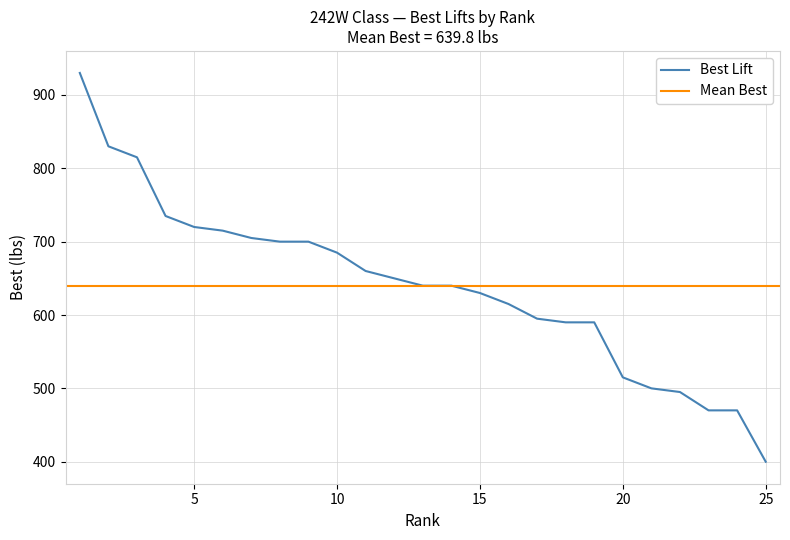

What is the ratio of the value at 16 to the value at 17?

1.0